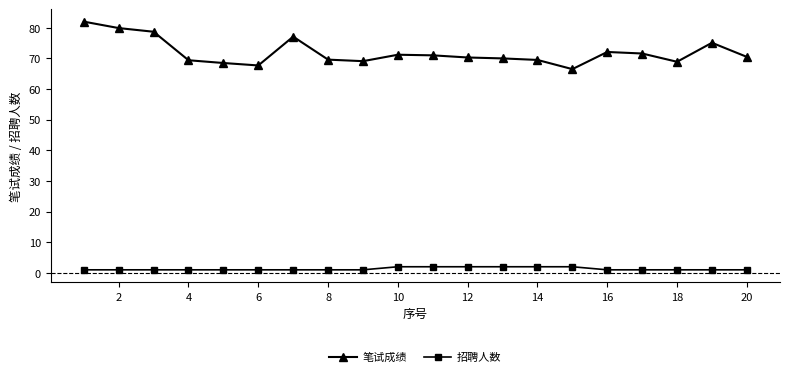

What is the difference between the maximum and minimum values in the 笔试成绩 series?

15.5